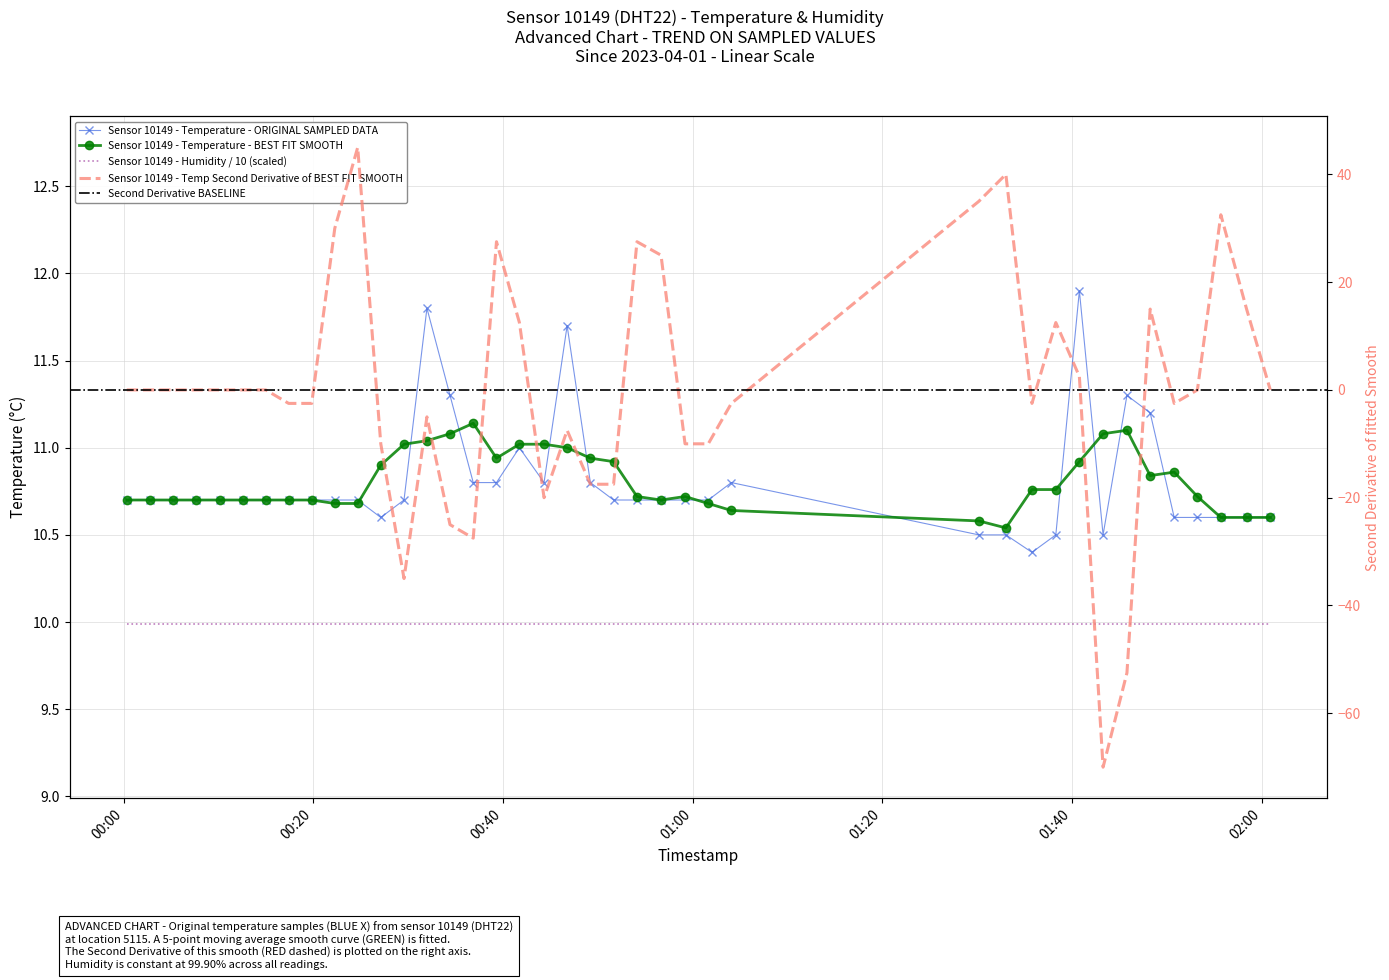

Read the value at 2023-04-01T01:33:01.

10.5